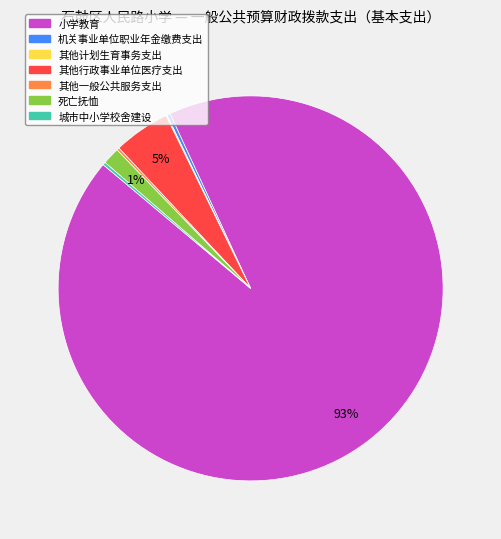

Is there any slice that represents more than half of the pie?

Yes